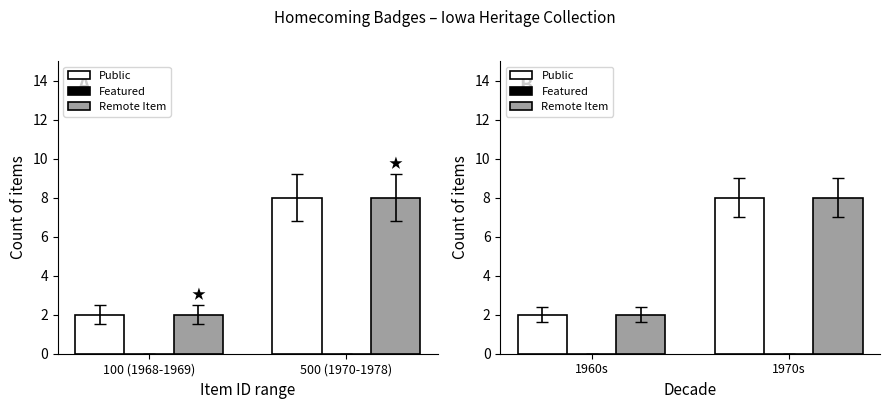

What is the label of the 1st bar from the left?

1960s